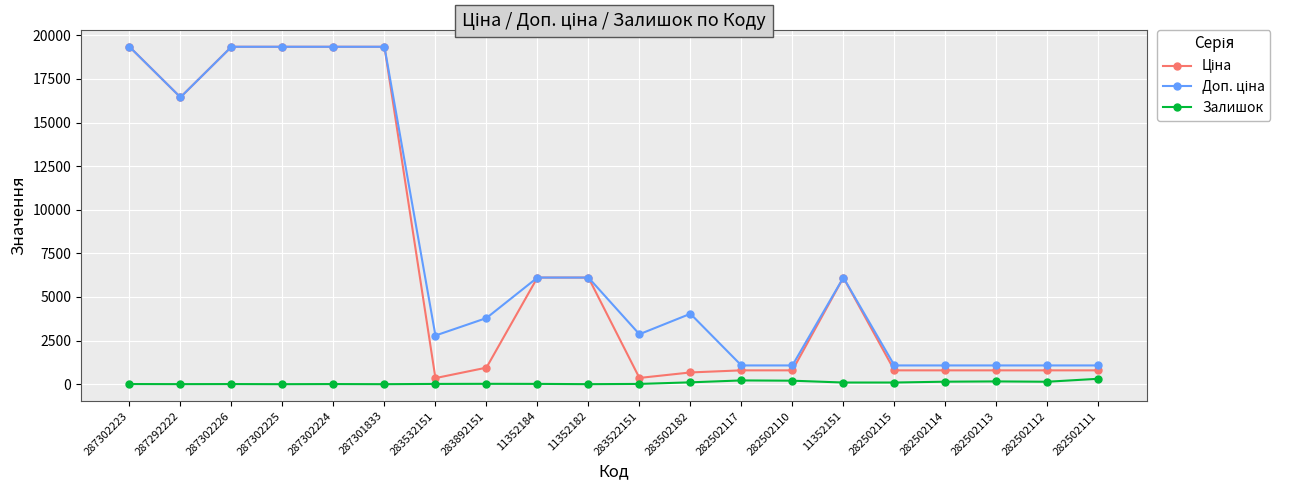

What is the label of the 19th point from the right?

287292222